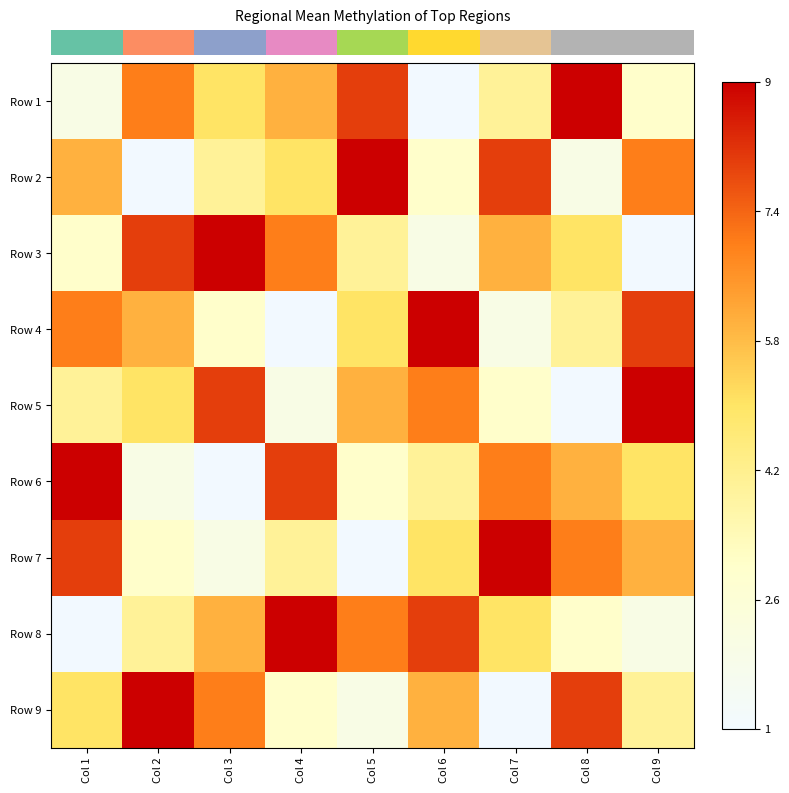

What is the greatest value displayed?

1.0